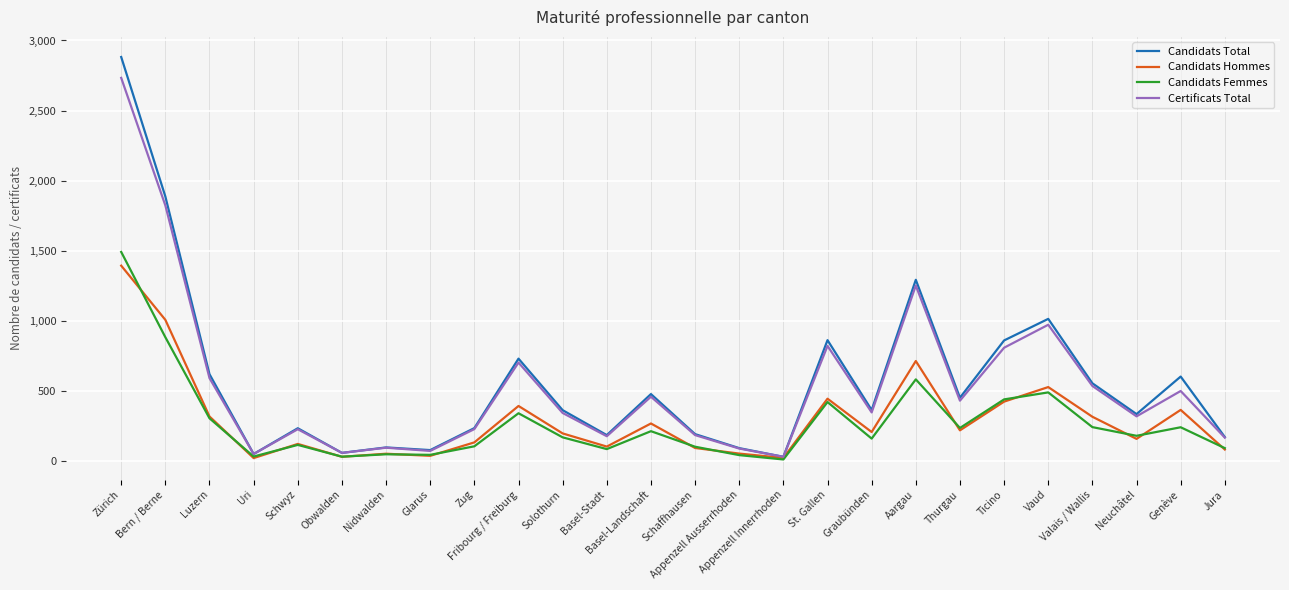

The Candidats Femmes series shows 39 at Appenzell Ausserrhoden. True or false?

True